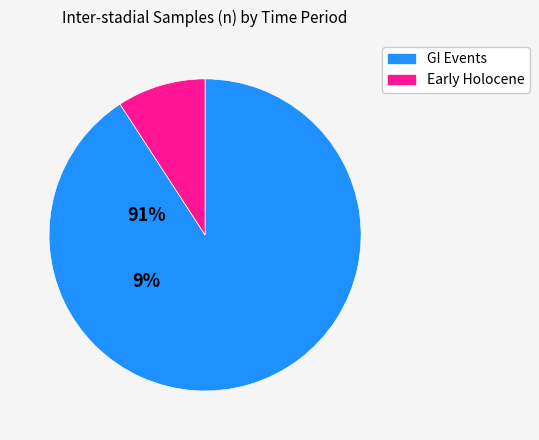

Is there a majority slice in this chart?

Yes